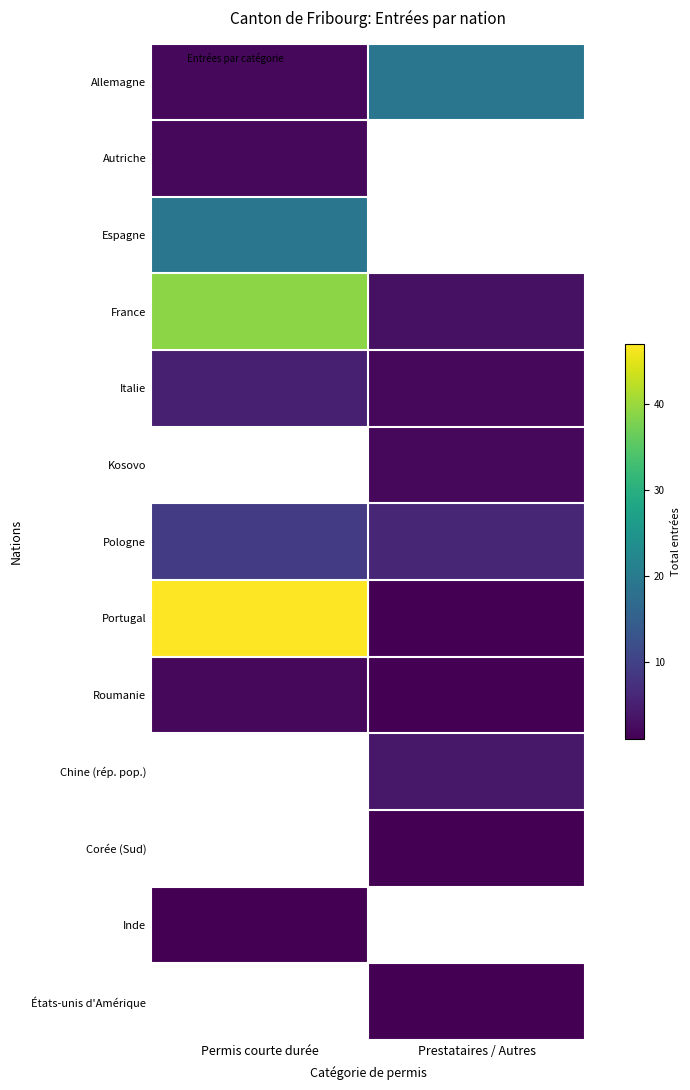

Which series has the largest total across all categories?

Portugal